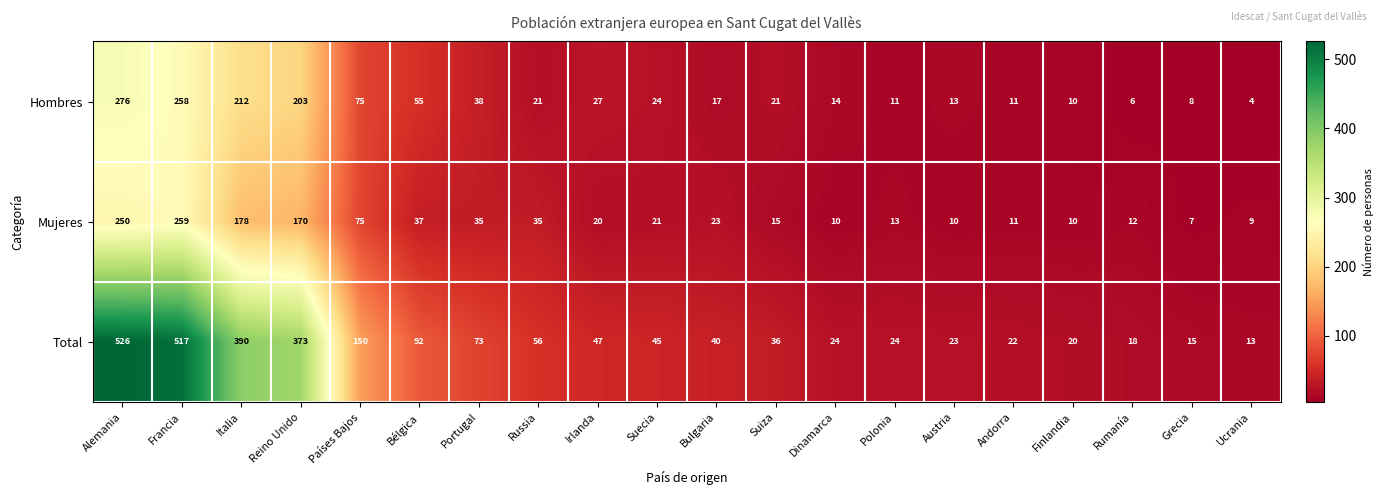

At which category does the chart reach its peak across all series?

Alemania